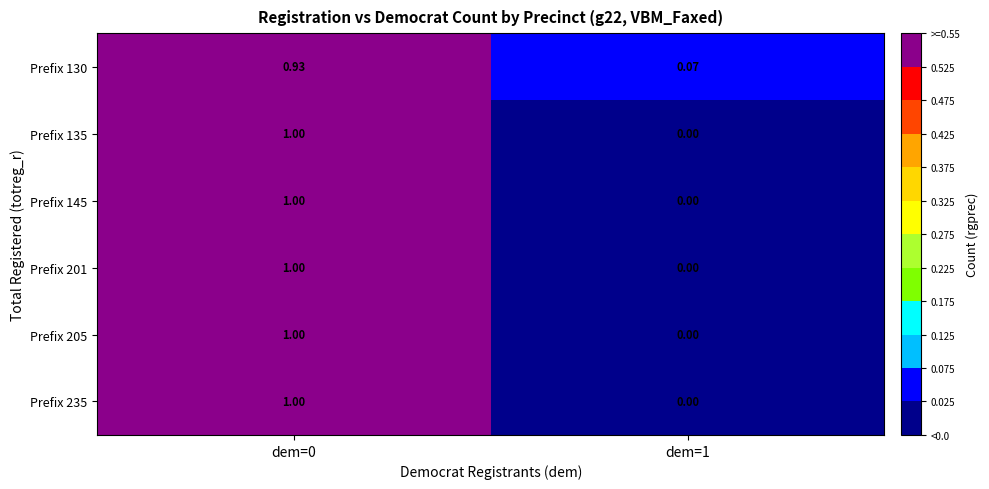

Is the value of Prefix 130 at dem=0 greater than the value of Prefix 145 at dem=0?

No